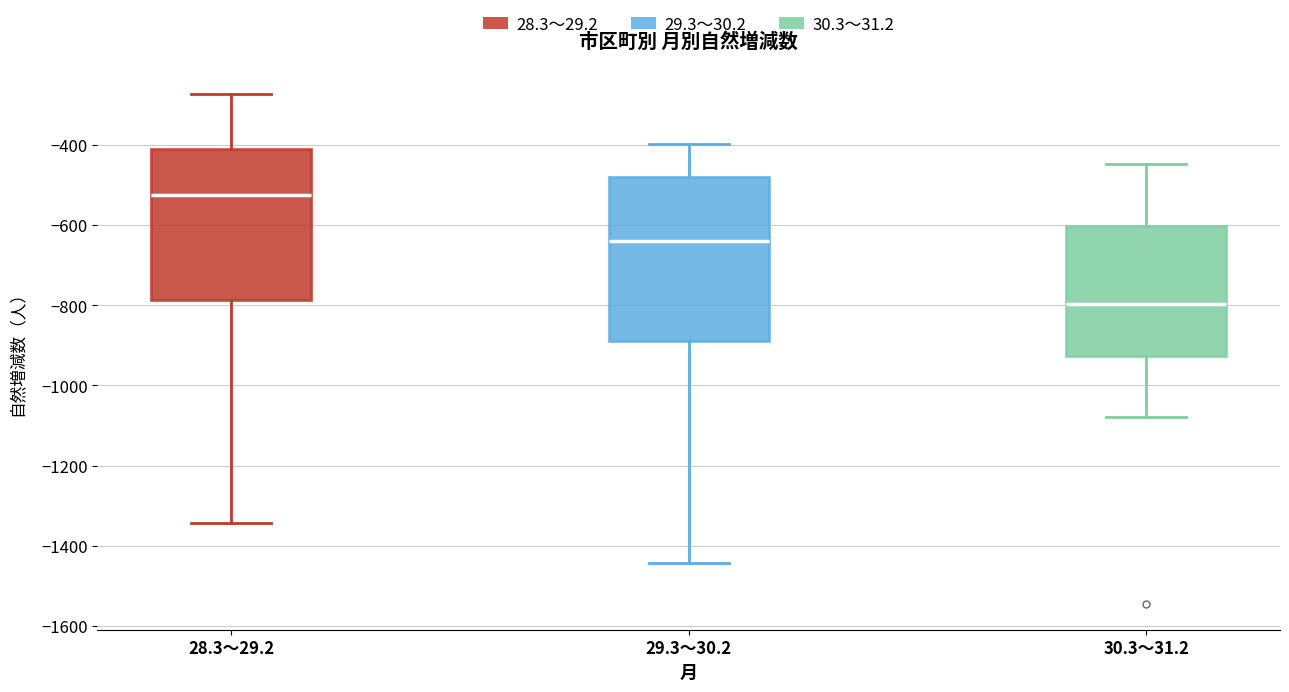

Which box has the highest median line?

28.3～29.2